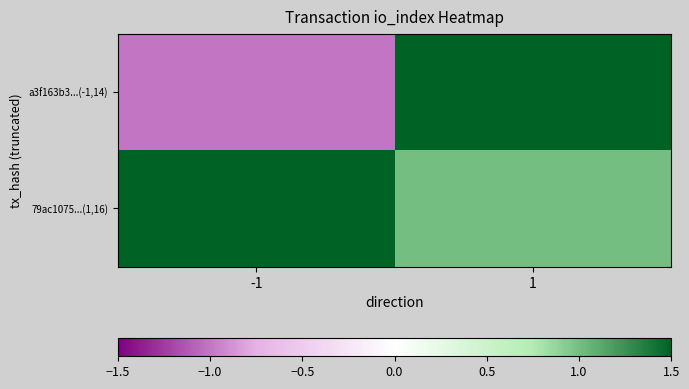

Count the number of data series in this chart.

2